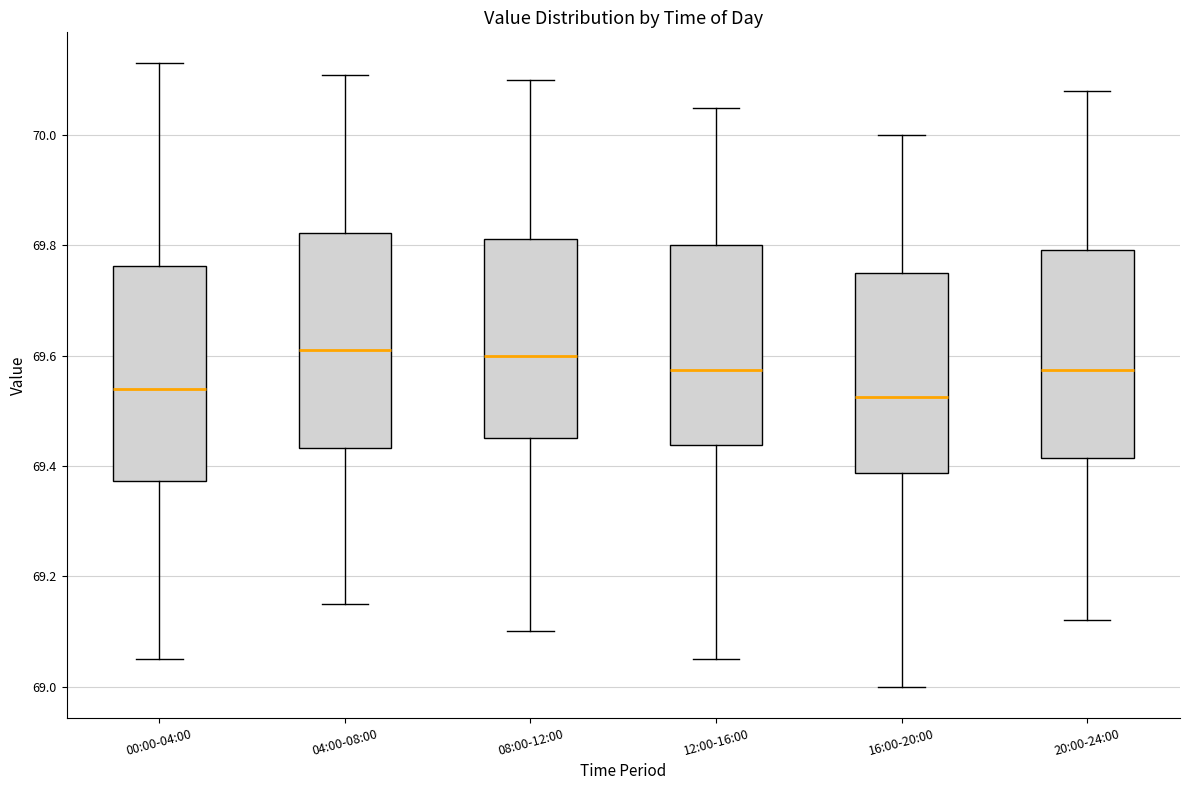

Reading left to right, transcribe this box plot: for each box, give where its median line is, the range the box spans, and where its two whiskers end, as read against the y-axis. The values are not printed on the chart, so give them approximately, as read against the axis.

00:00-04:00: median 69.54, box 69.38 to 69.76, whiskers 69.06 to 70.14
04:00-08:00: median 69.62, box 69.44 to 69.82, whiskers 69.16 to 70.12
08:00-12:00: median 69.60, box 69.46 to 69.82, whiskers 69.10 to 70.10
12:00-16:00: median 69.58, box 69.44 to 69.80, whiskers 69.06 to 70.06
16:00-20:00: median 69.52, box 69.38 to 69.76, whiskers 69.00 to 70.00
20:00-24:00: median 69.58, box 69.42 to 69.80, whiskers 69.12 to 70.08